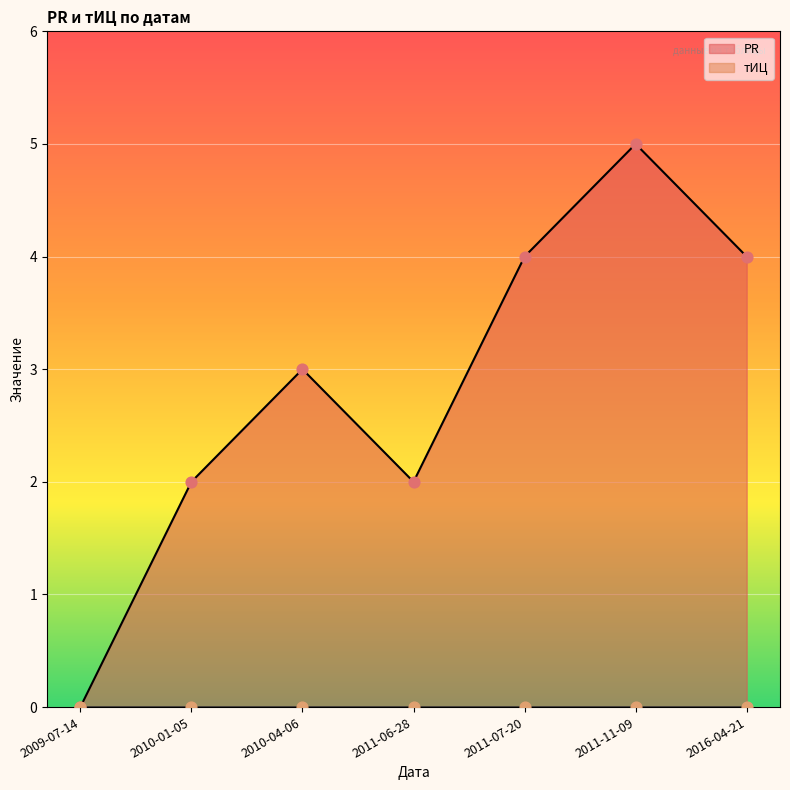

What is the change in value from 2011-06-28 to 2016-04-21?

+2